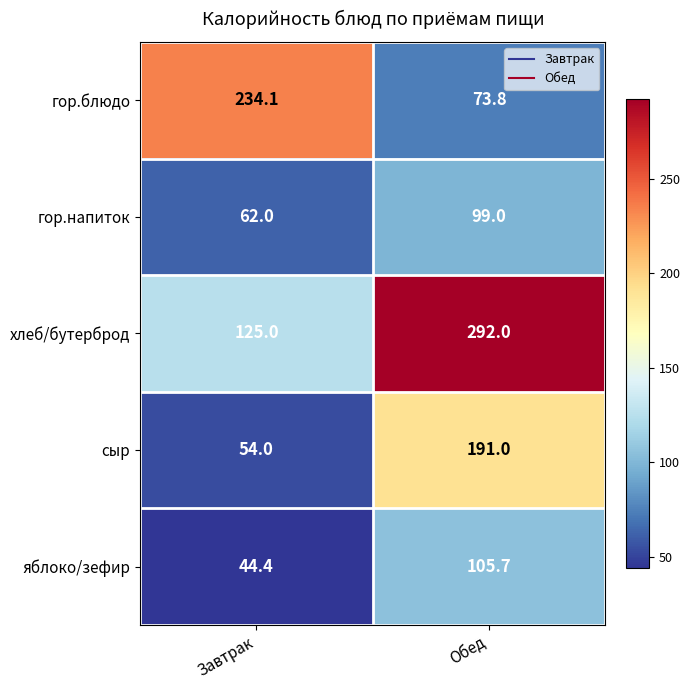

What is the average value of the гор.напиток series?

80.5